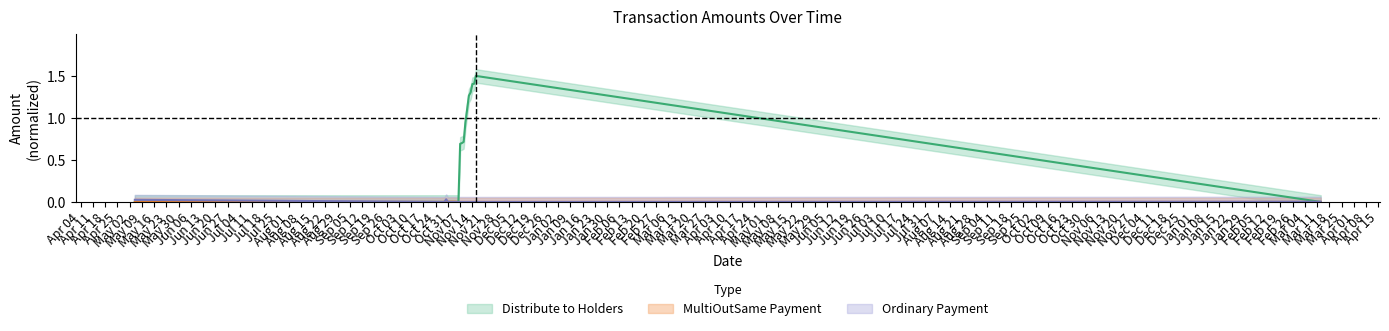

How many categories are shown in the chart?

21